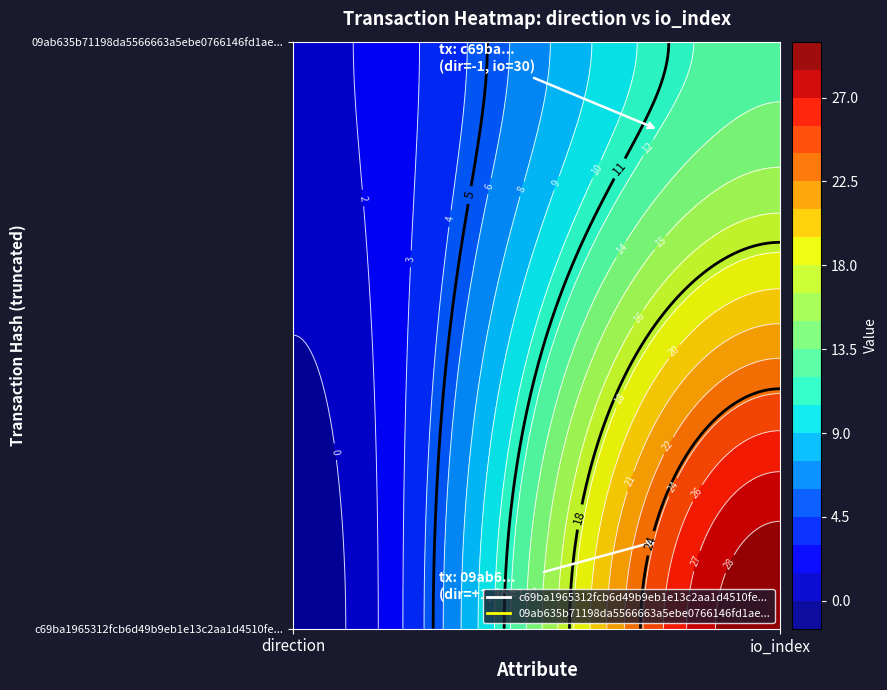

The c69ba1965312fcb6d49b9eb1e13c2aa1d4510fe series shows -1 at 0. True or false?

False